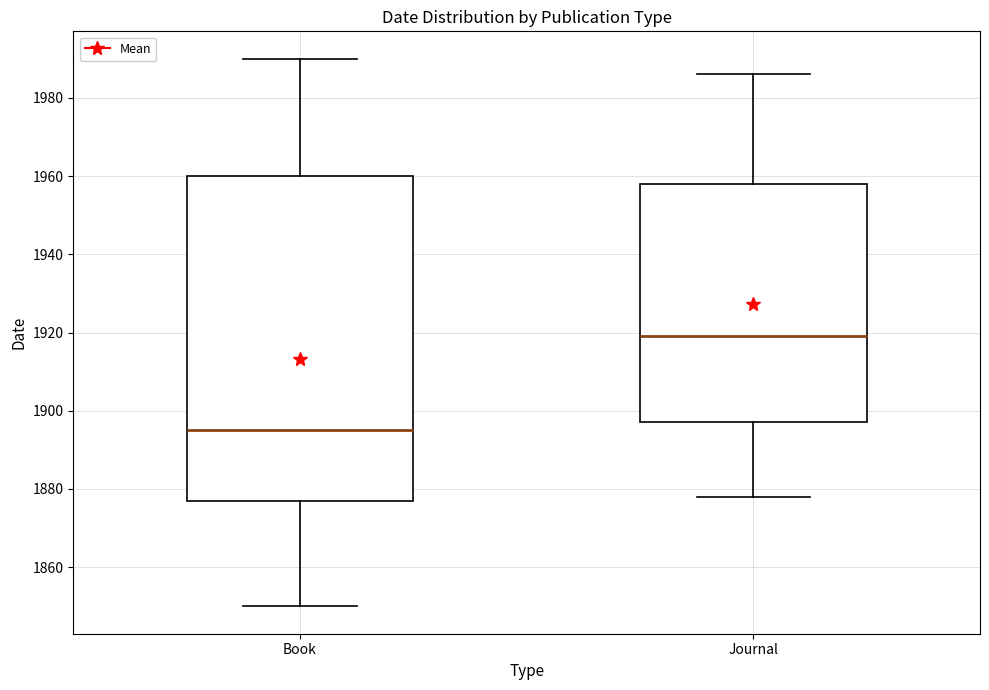

Which box's median line is the highest?

Journal